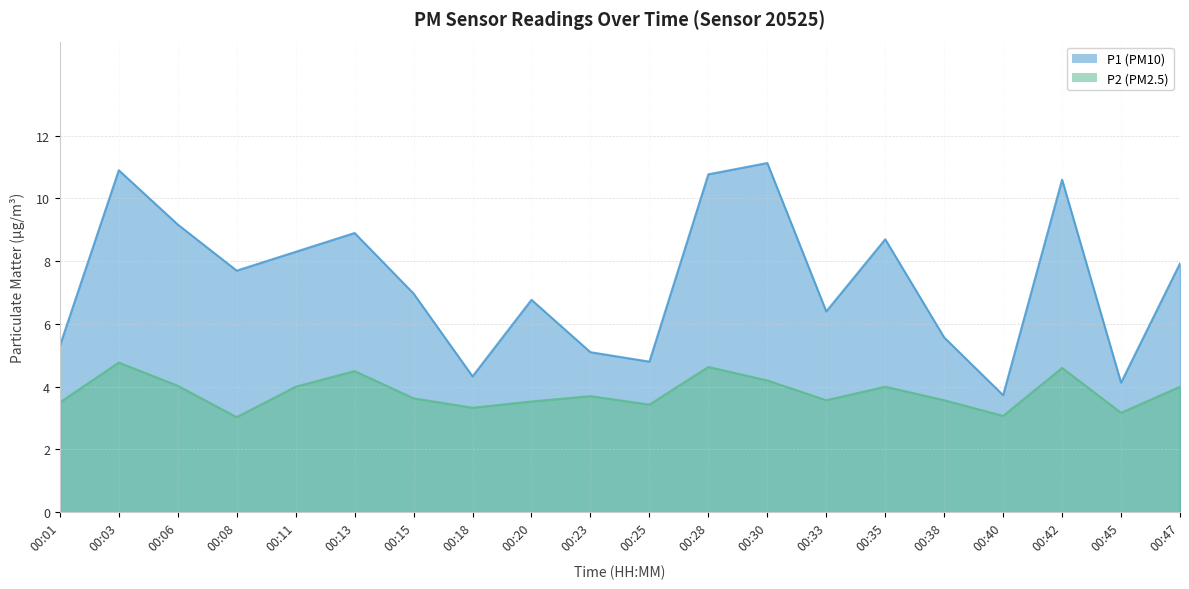

True or false: P1 and P2 intersect in this chart.

False